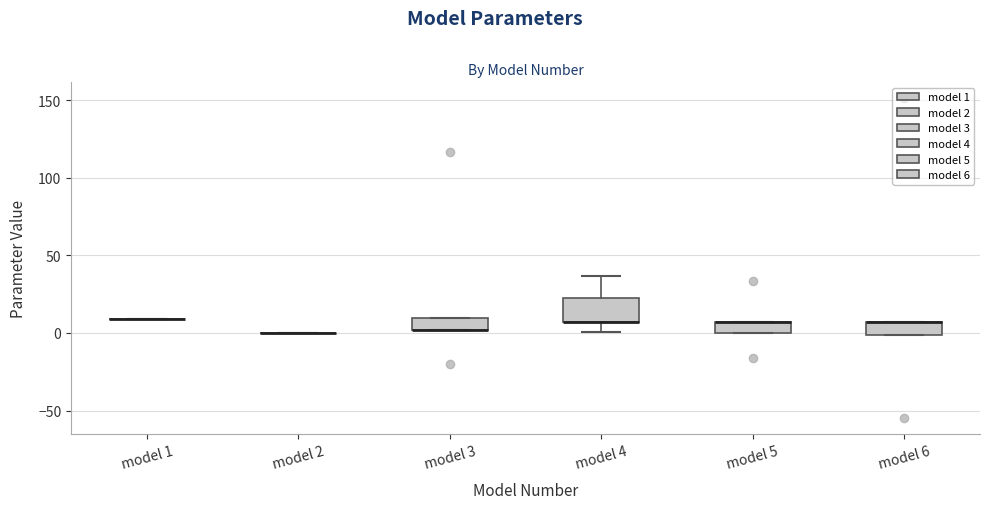

Where is the lower edge of the box for model 3 on the y-axis? The values are not printed on the chart, so give them approximately, as read against the axis.

0